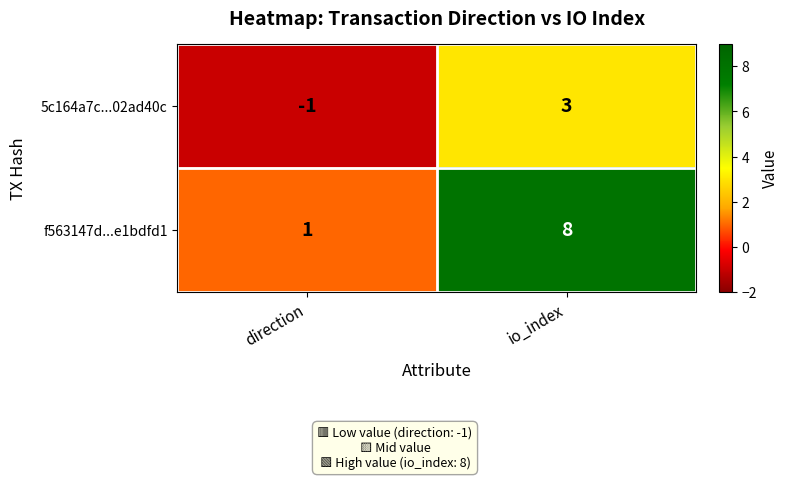

Reading left to right, transcribe all the data shown in this chart.

5c164a7c...02ad40c: -1	3
f563147d...e1bdfd1: 1	8